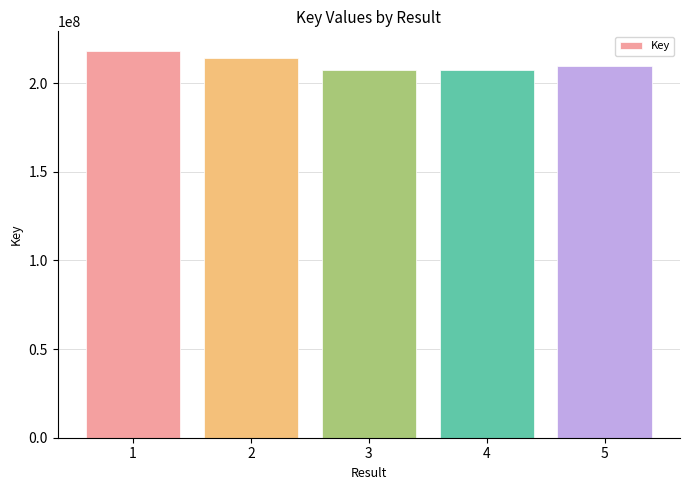

How many data points does each series have?

5